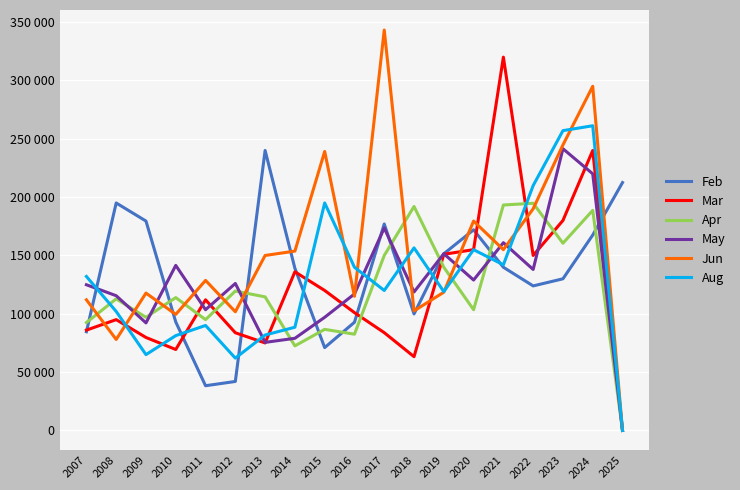

At how many categories does at least one series exceed 146188?

14